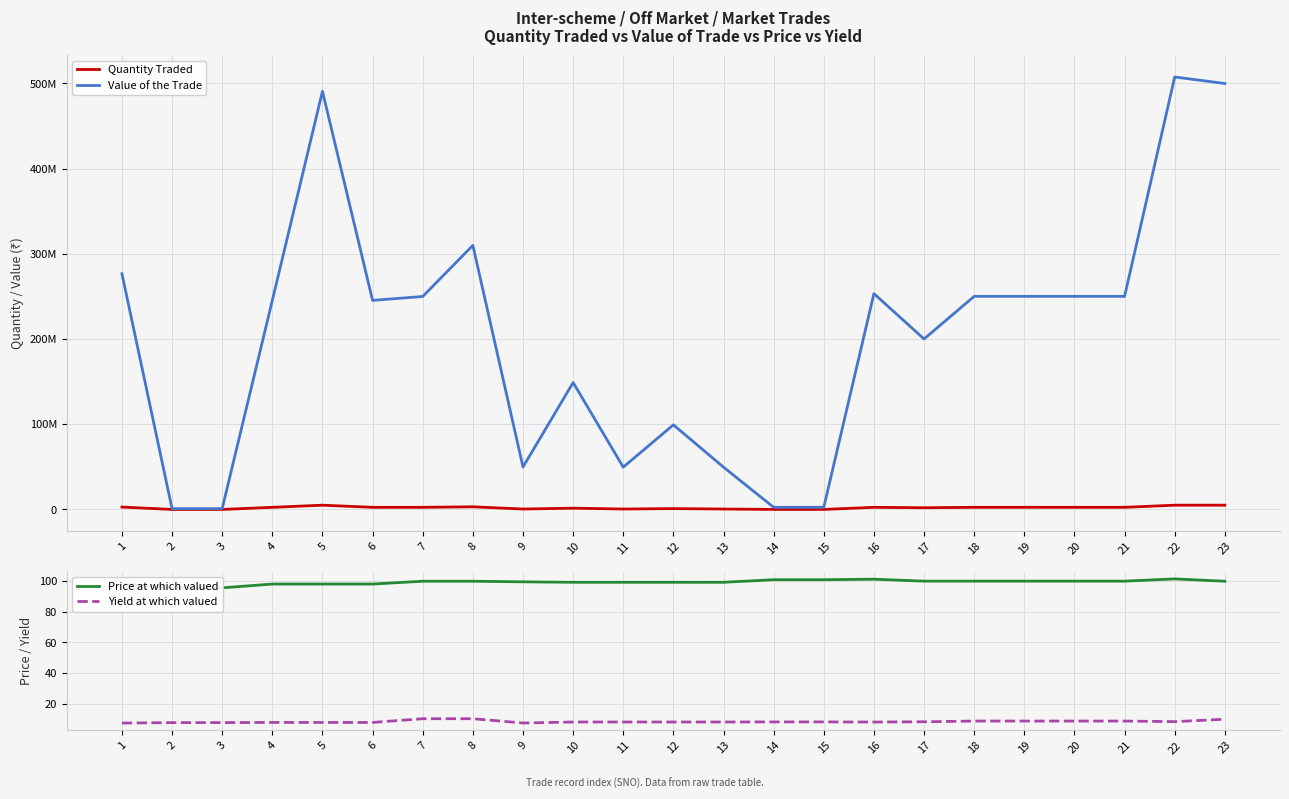

Is this an area chart (filled region under the line)?

No